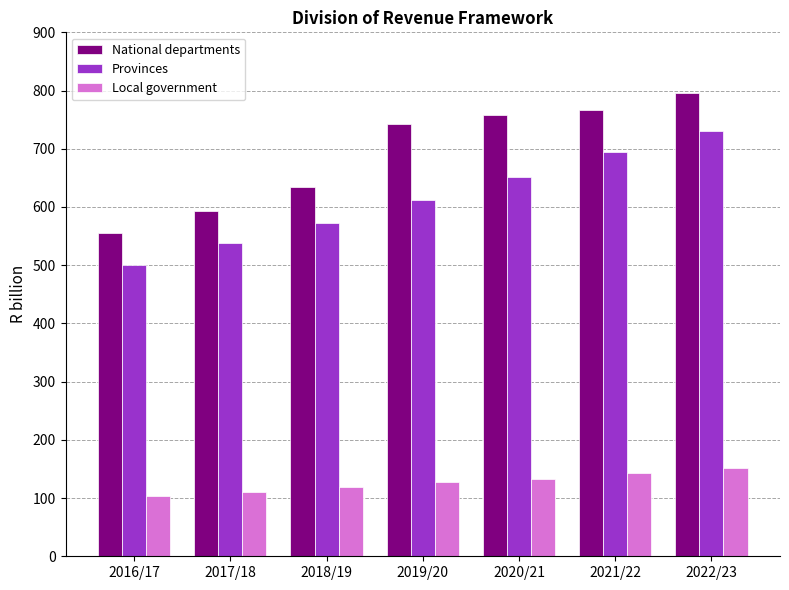

Which series has the largest range (max minus min)?

National departments